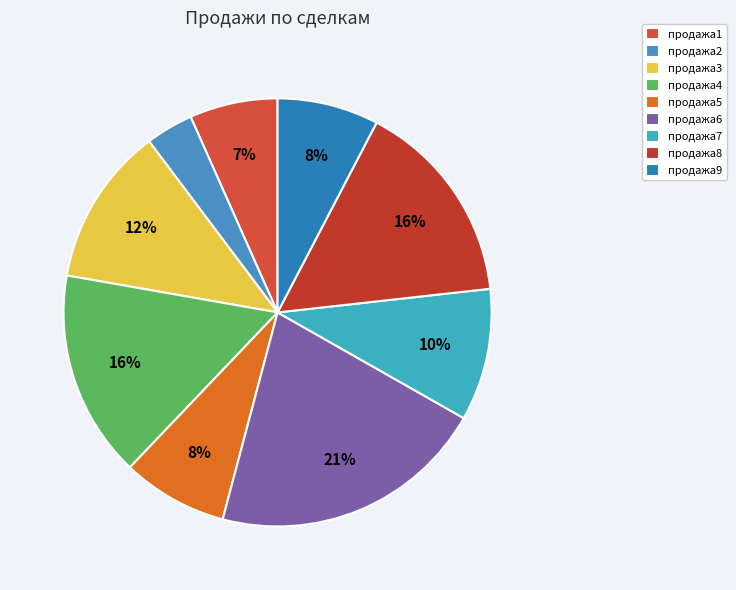

Which category has the biggest portion of the pie?

продажа6